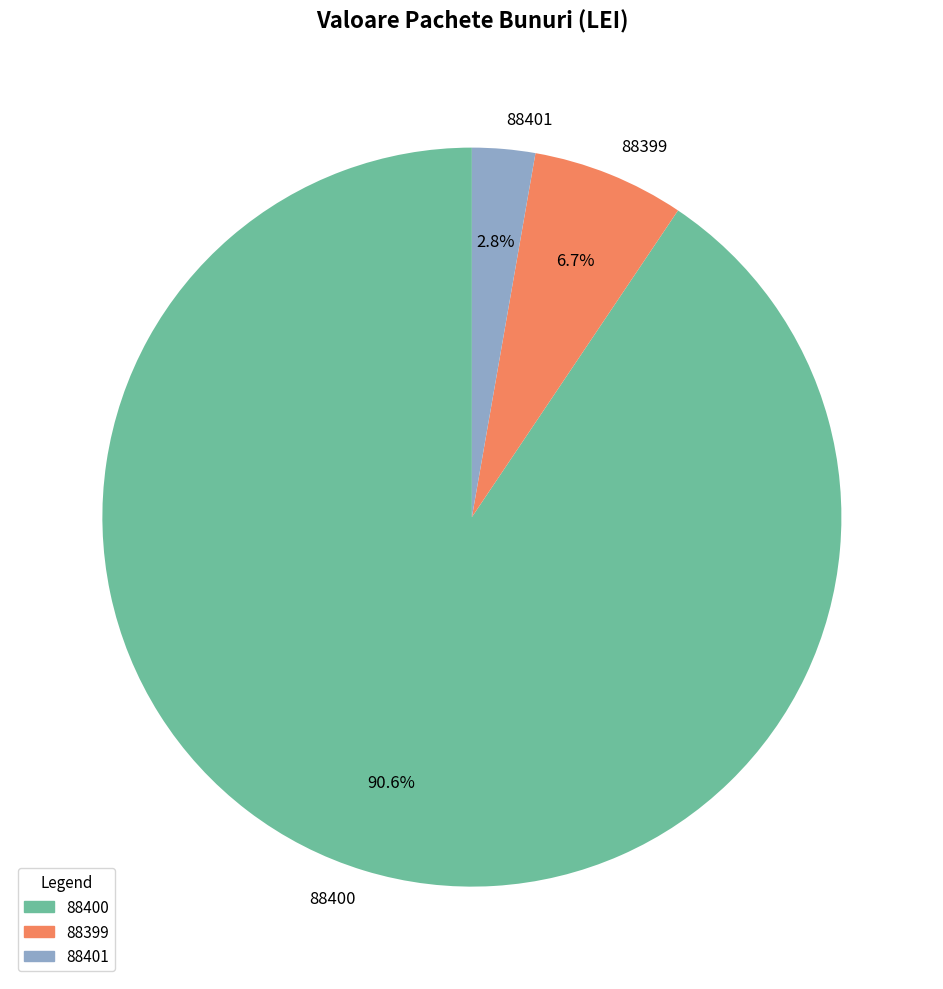

Combined, do 88401 and 88399 account for over 50%?

No